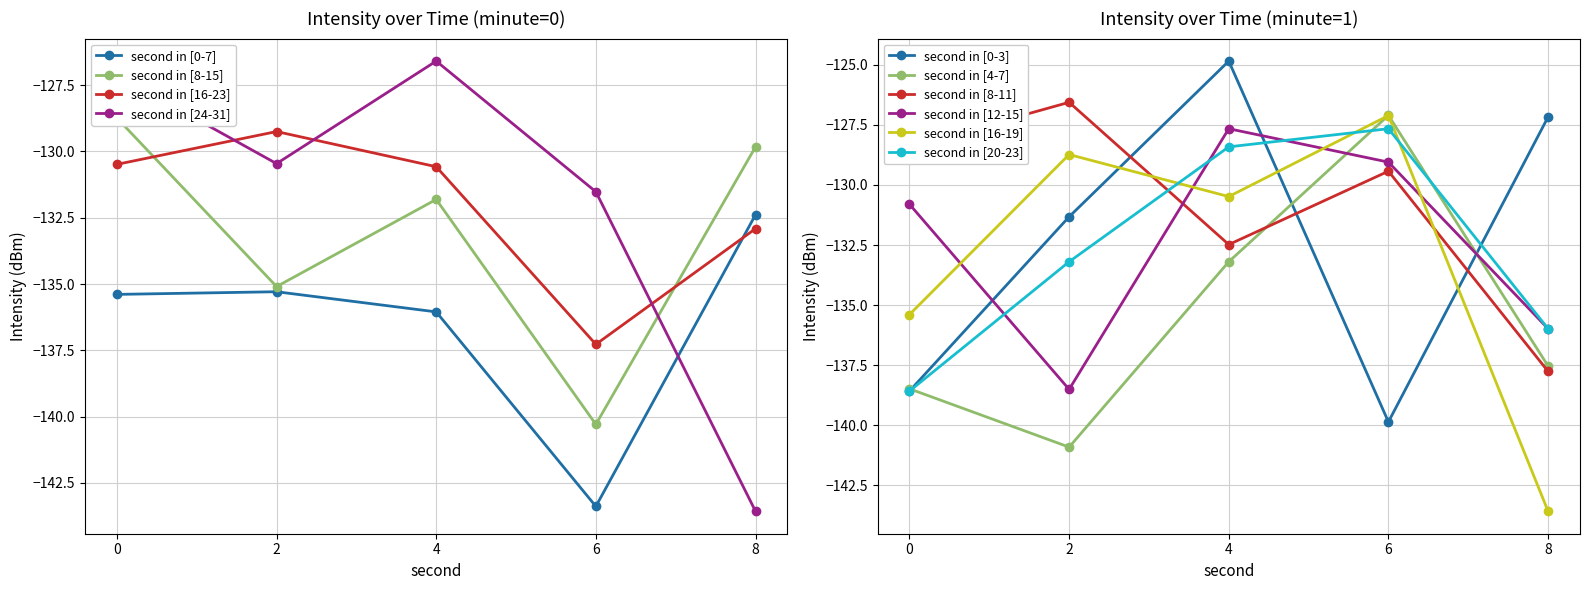

Rank the series by their maximum value, from lowest to highest.

minute=0, minute=1